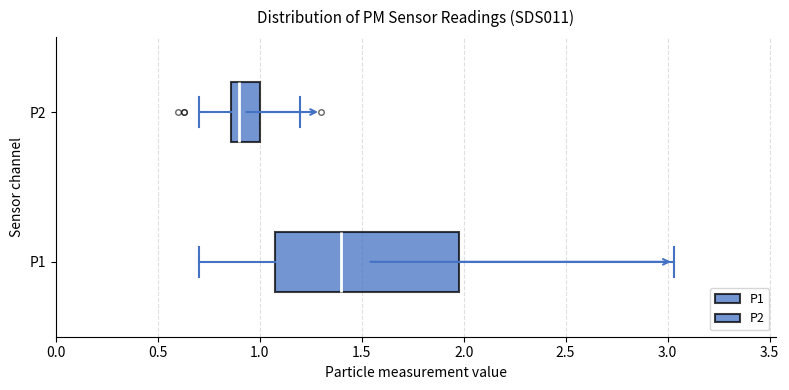

Reading bottom to top, transcribe this box plot: for each box, give where its median line is, the range the box spans, and where its two whiskers end, as read against the x-axis. The values are not printed on the chart, so give them approximately, as read against the axis.

P1: median 1.40, box 1.10 to 2.00, whiskers 0.70 to 3.05
P2: median 0.90, box 0.85 to 1.00, whiskers 0.70 to 1.20